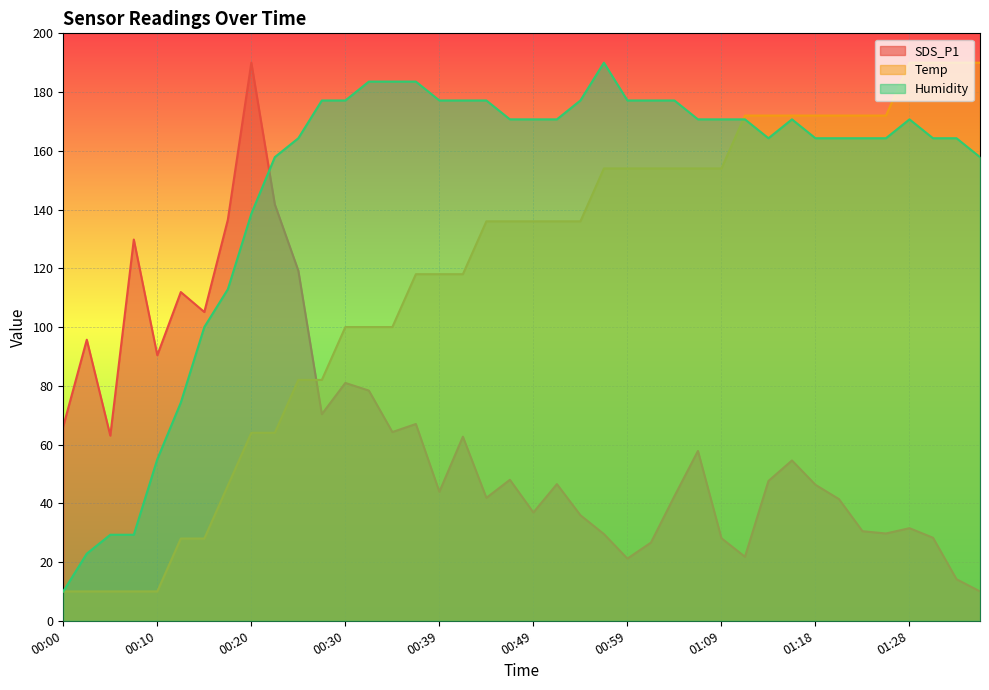

List the labels in order of SDS_P1 value, largest first.

00:20, 00:22, 00:18, 00:08, 00:25, 00:13, 00:15, 00:03, 00:10, 00:30, 00:32, 00:27, 00:37, 00:00, 00:35, 00:05, 00:42, 01:06, 01:16, 00:47, 01:14, 00:52, 01:18, 00:39, 01:04, 00:44, 01:21, 00:49, 00:54, 01:28, 01:23, 01:26, 00:57, 01:31, 01:09, 01:01, 01:11, 00:59, 01:33, 01:35